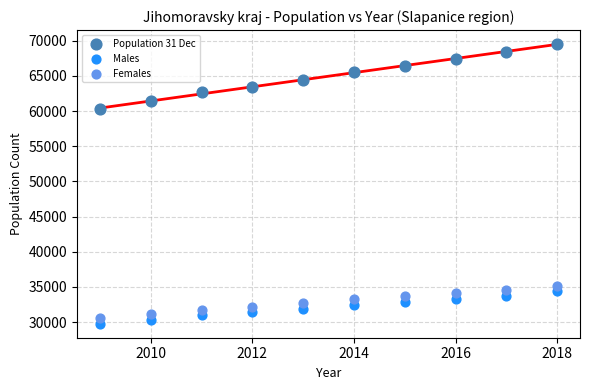

What is the X range (max minus min) for the scatter plot?

9